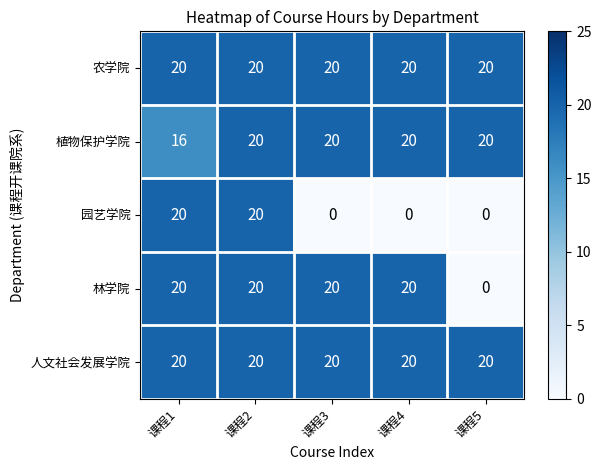

Reading left to right, what are all the values shown in this chart?

农学院: 20	20	20	20	20
植物保护学院: 16	20	20	20	20
园艺学院: 20	20	0	0	0
林学院: 20	20	20	20	0
人文社会发展学院: 20	20	20	20	20